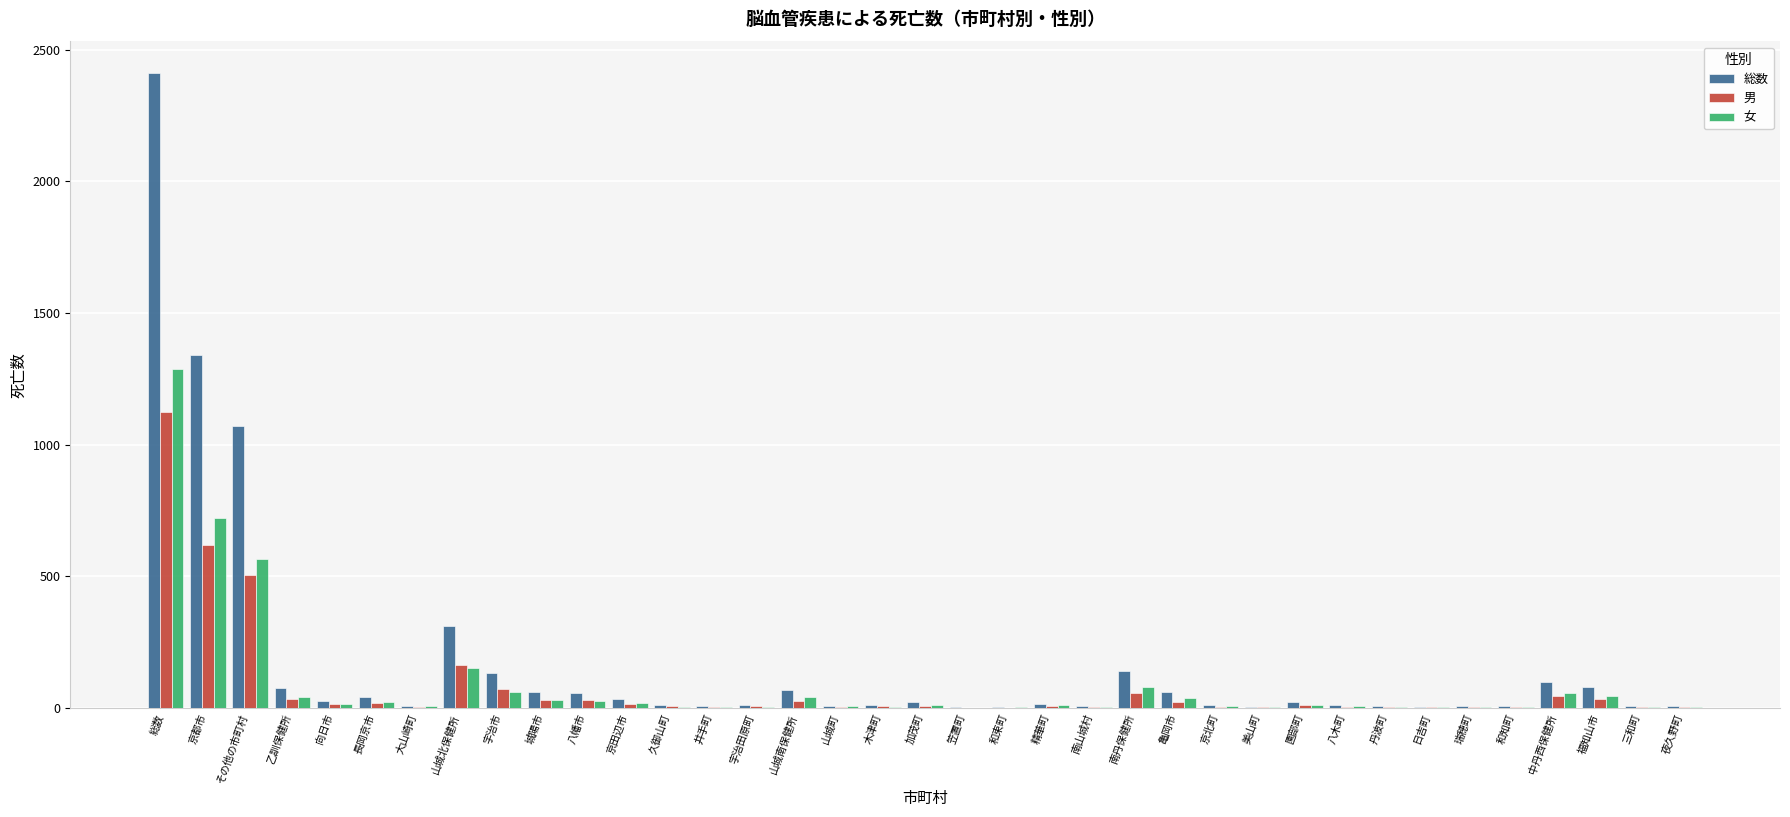

The value of 総数 at 山城北保健所 is 449. True or false?

False